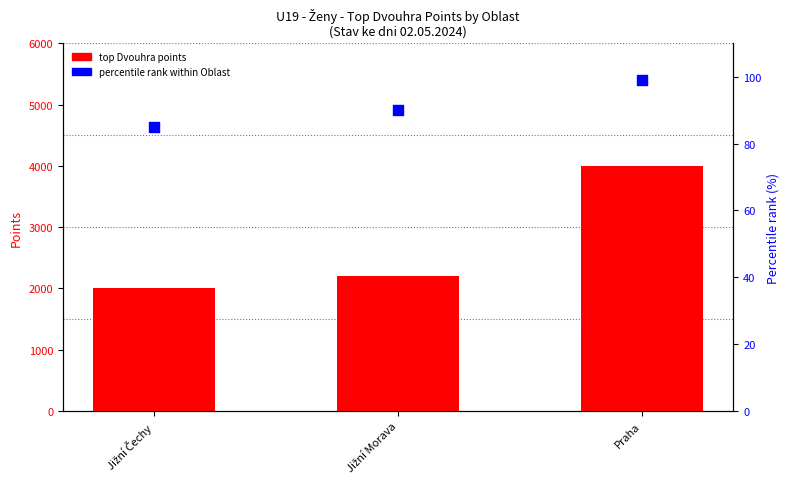

Is the value of top Dvouhra points at Praha greater than the value of percentile rank within Oblast at Praha?

Yes